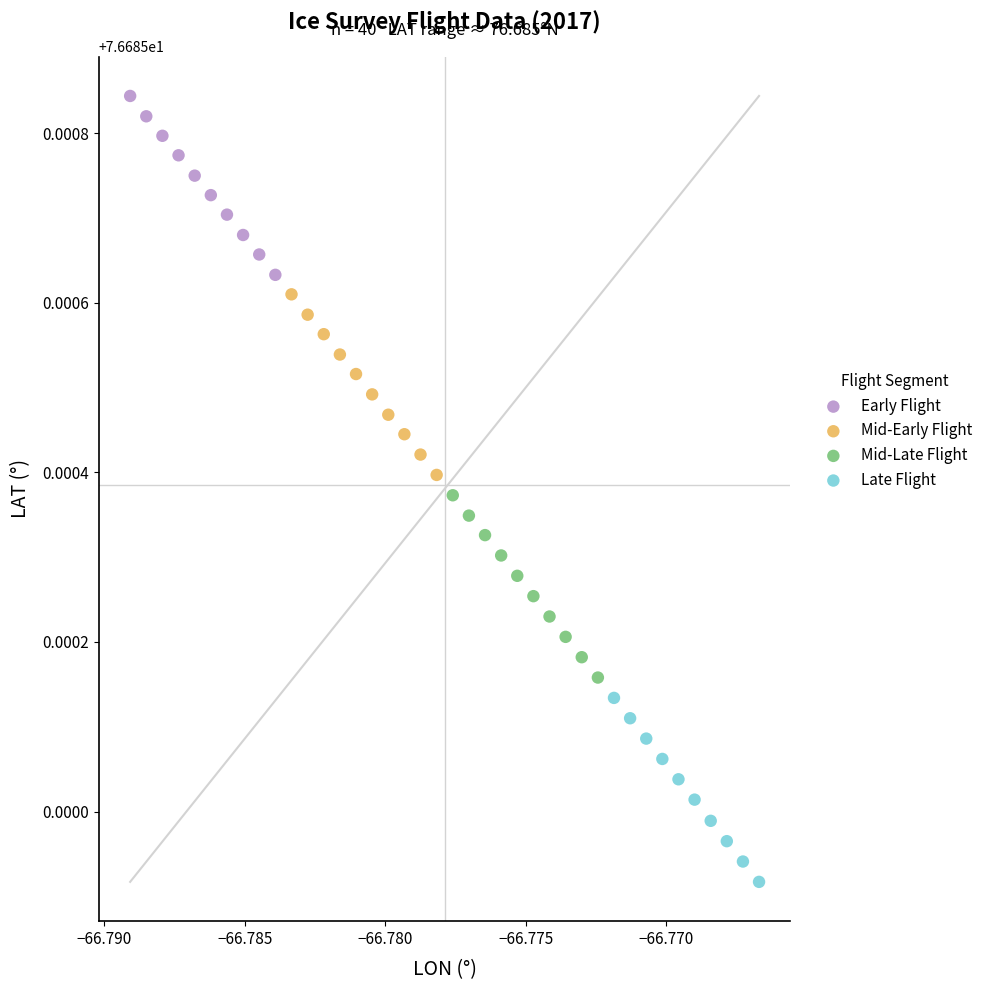

Which series reaches the minimum Y coordinate?

Late Flight